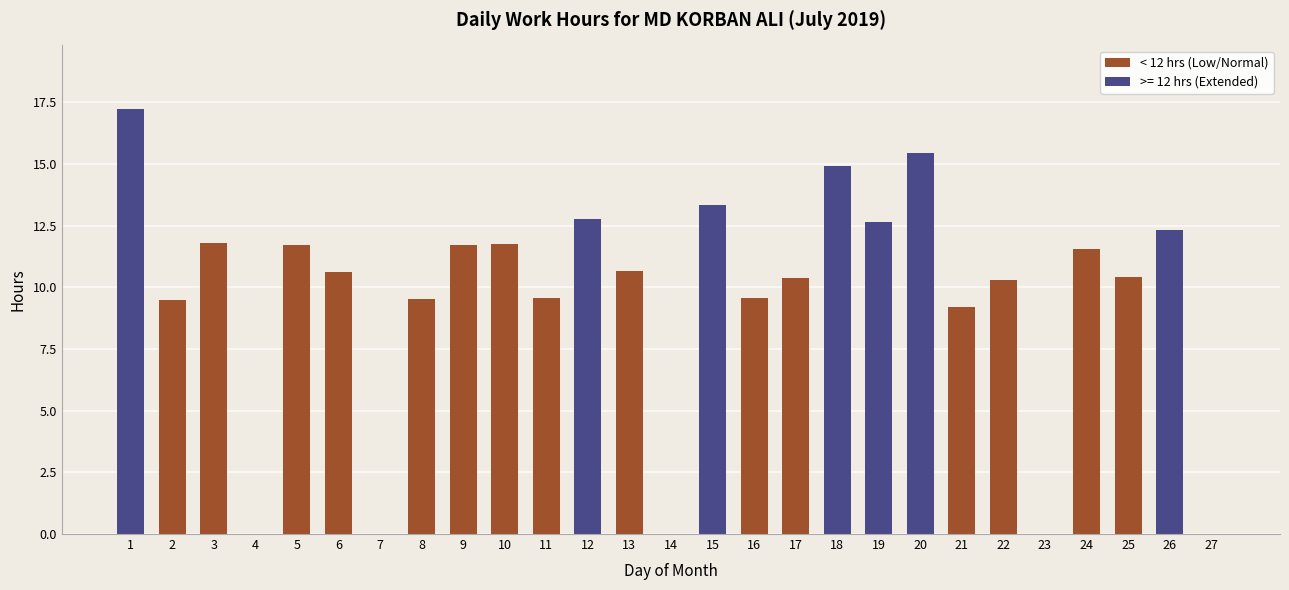

At which label does < 12 hrs (Low/Normal) first exceed 10?

3